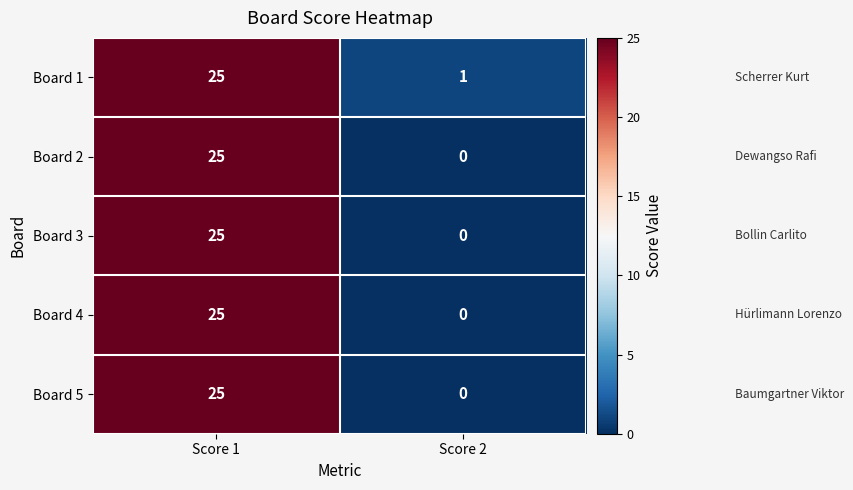

Reading left to right, list all the values displayed in this chart.

Board 1: Score 1=25	Score 2=1
Board 2: Score 1=25	Score 2=0
Board 3: Score 1=25	Score 2=0
Board 4: Score 1=25	Score 2=0
Board 5: Score 1=25	Score 2=0